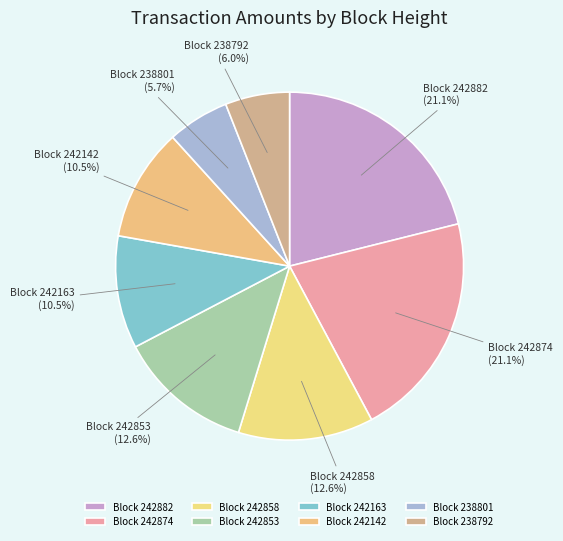

How many segments does this pie chart have?

8